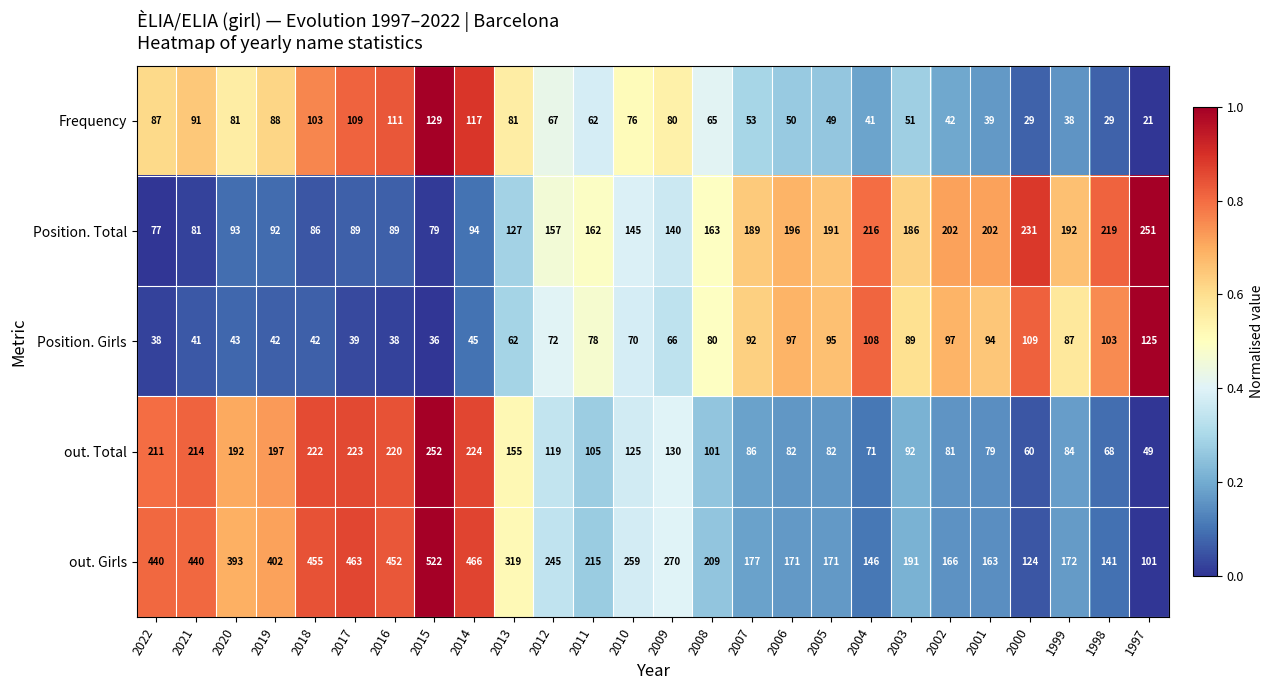

What is the difference between the highest and lowest values at 1998?

190